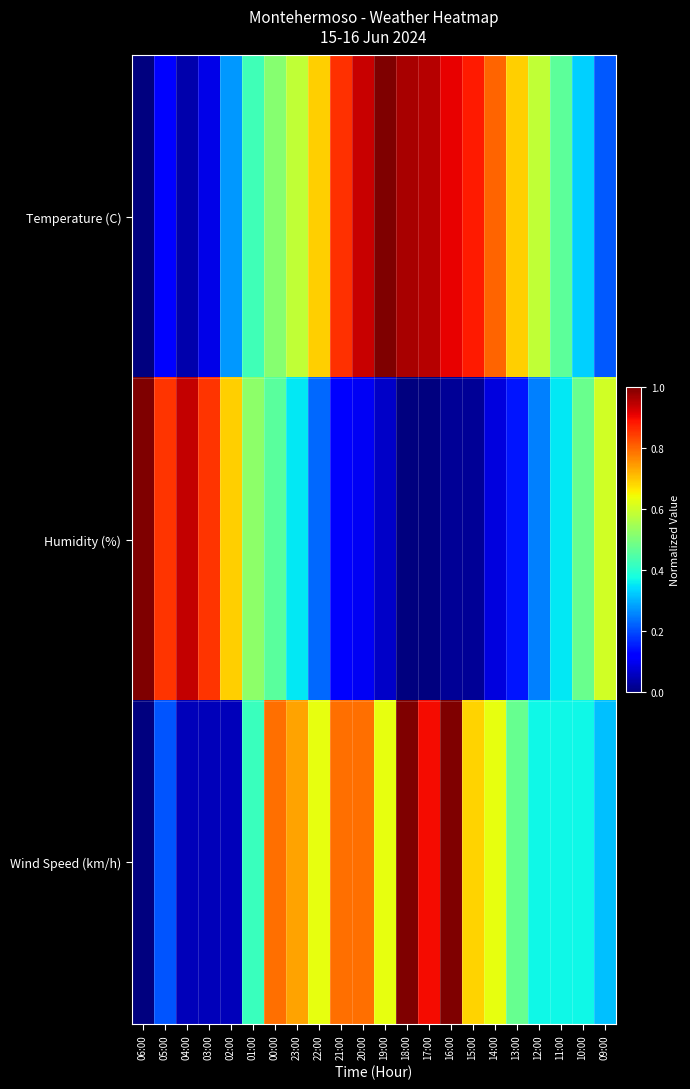

Which has a higher value, 15:00 or 06:00?

15:00